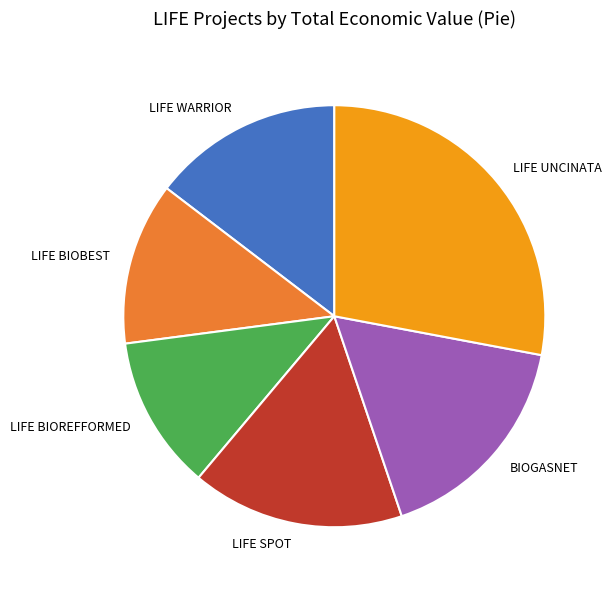

Is there any slice that represents more than half of the pie?

No